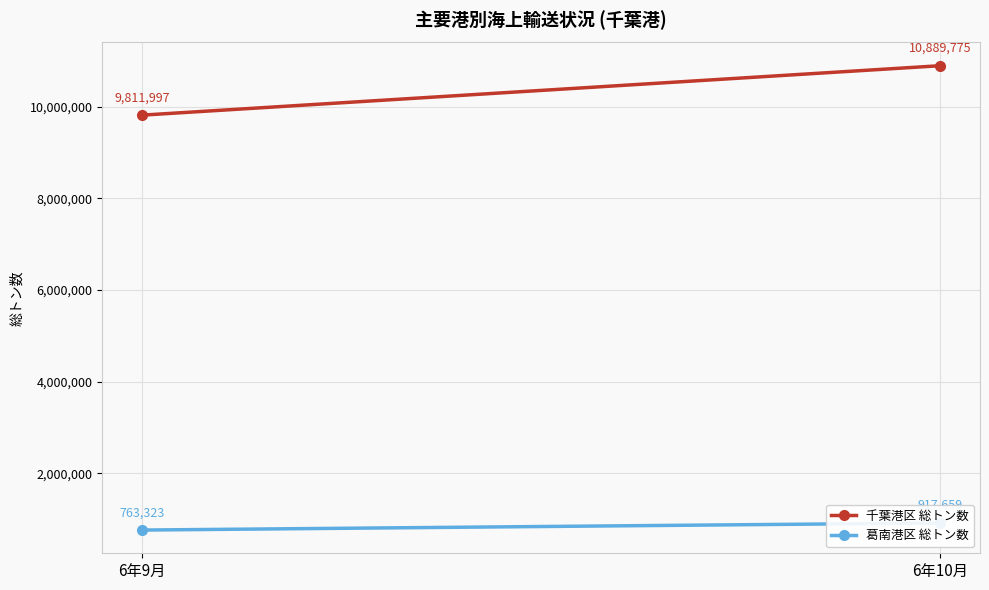

How many values in the 葛南港区 総トン数 series are below 917659?

1